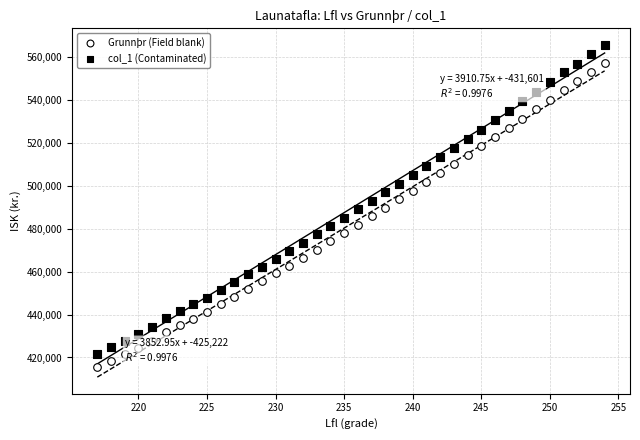

Which series contains the highest Y value?

col_1 (Contaminated)